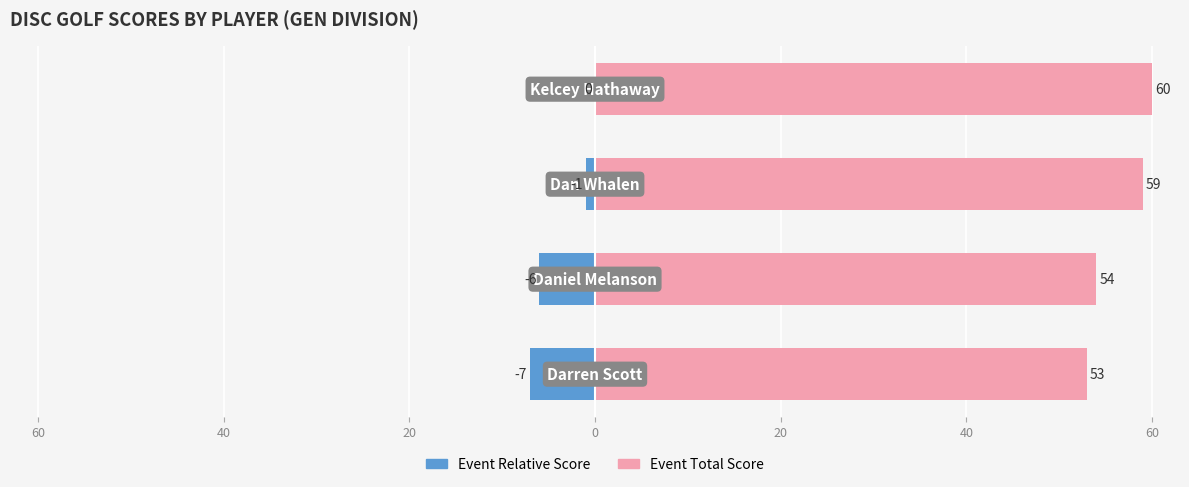

Count the number of data series in this chart.

2